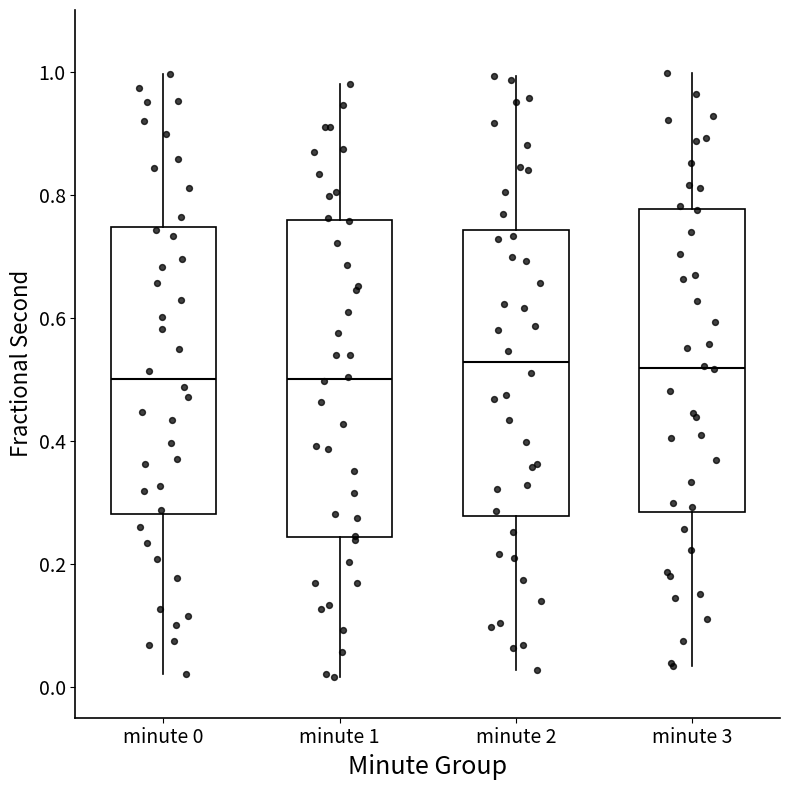

Comparing the boxes themselves (not the whiskers), which one is the tallest?

minute 1